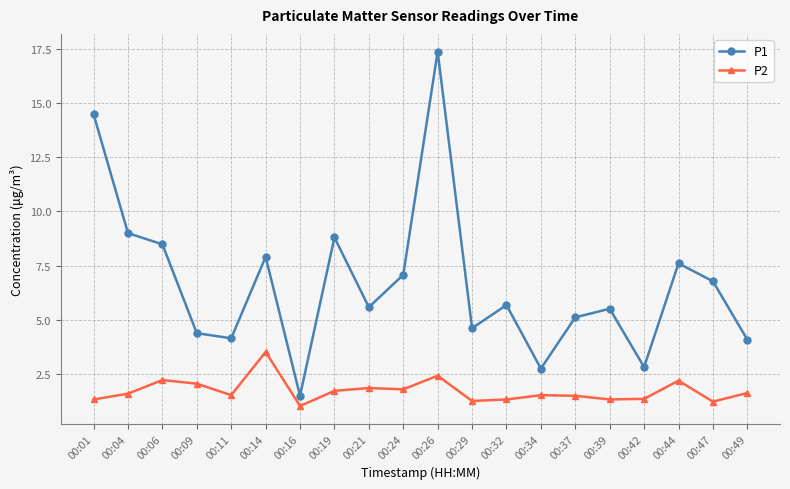

What is the value of the P2 point at the 19th from the left?

1.2